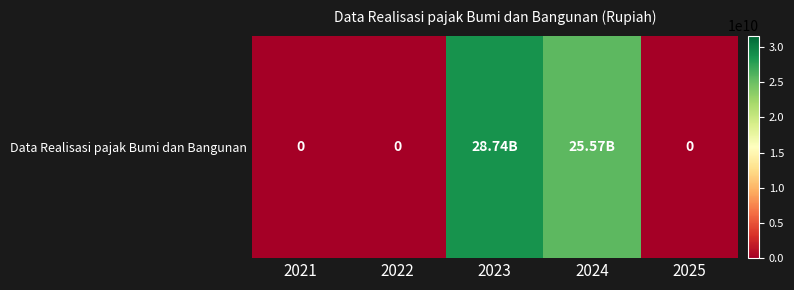

What is the difference between the second highest and minimum values?

25573633842